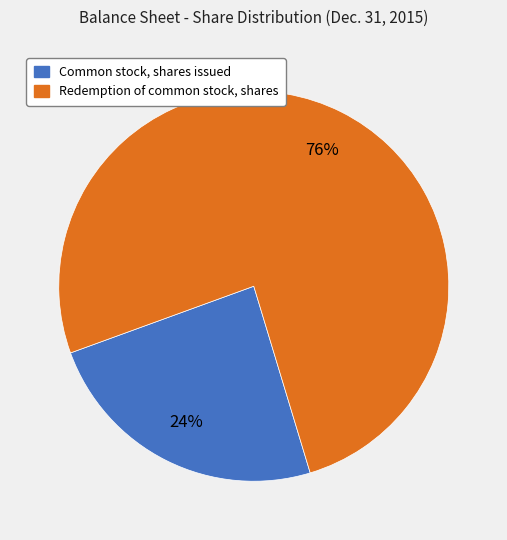

To the nearest percent, what percentage of the pie is Redemption of common stock, shares?

76%